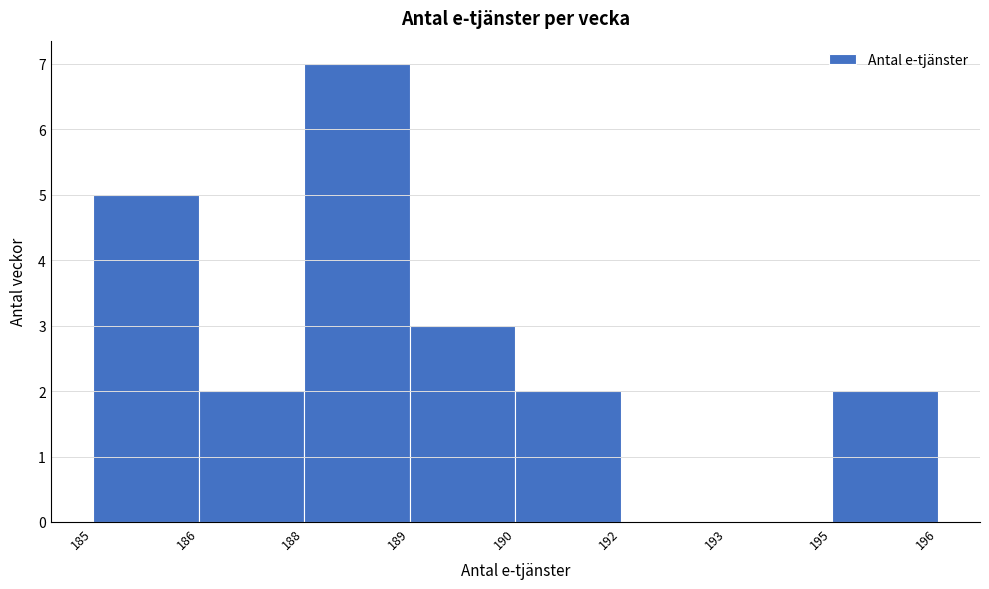

Reading left to right, transcribe all the data shown in this chart.

185=5	186=2	188=7	189=3	190=2	192=0	193=0	195=2